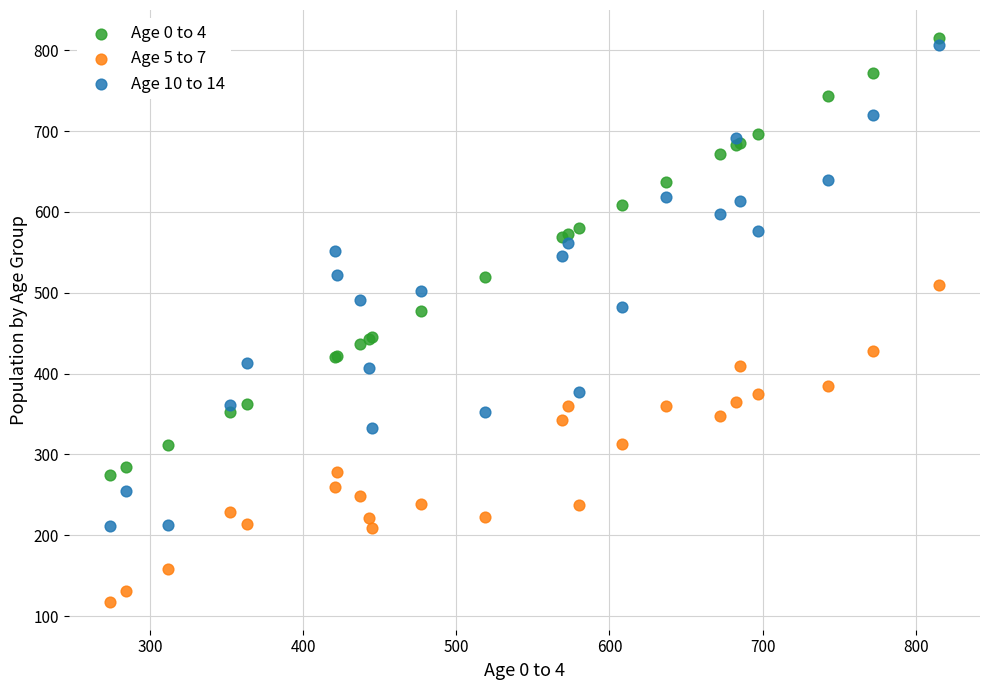

Which series has the largest Y range (max minus min)?

Age 10 to 14